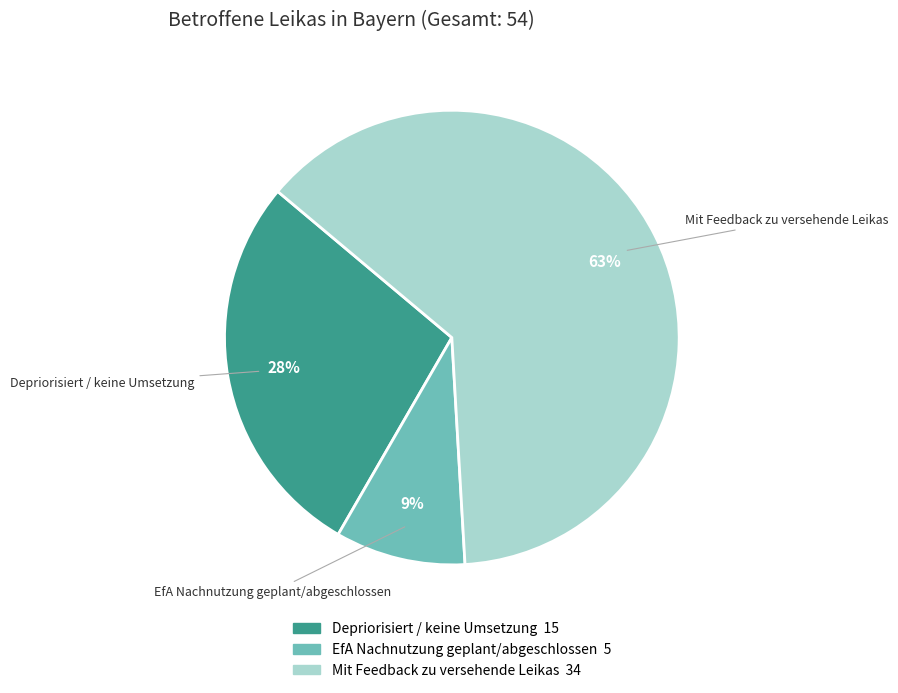

Which category has the smallest portion of the pie?

EfA Nachnutzung geplant/abgeschlossen